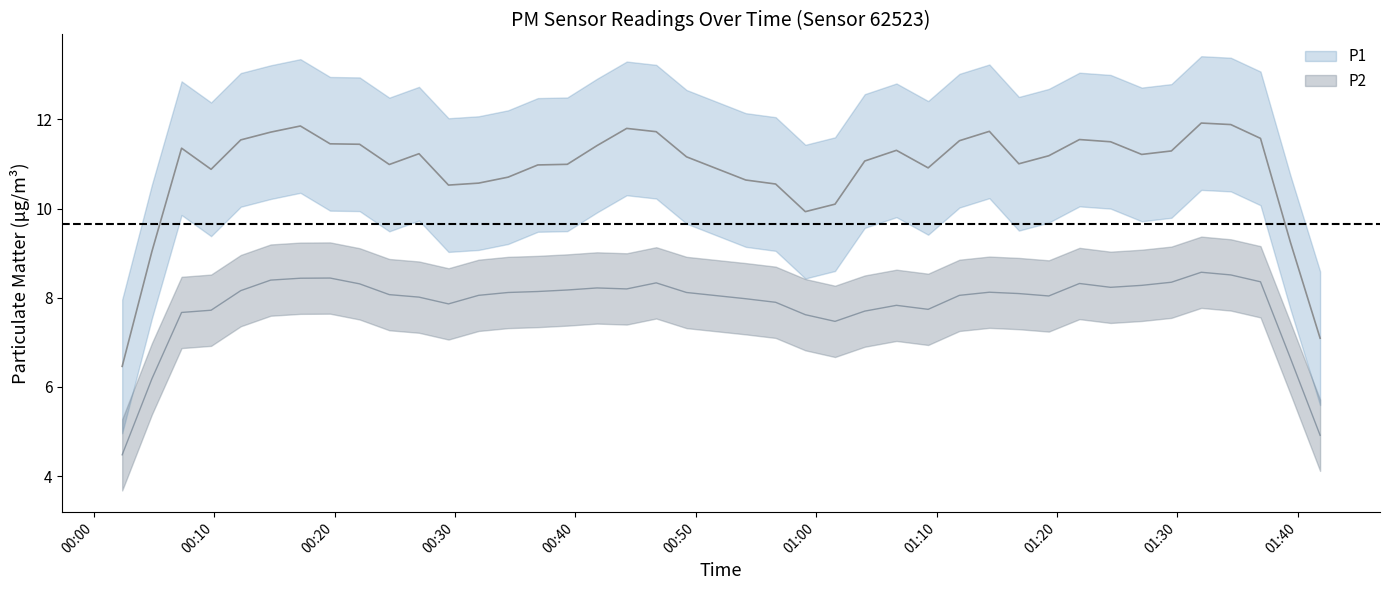

How many lines are shown in the chart?

2